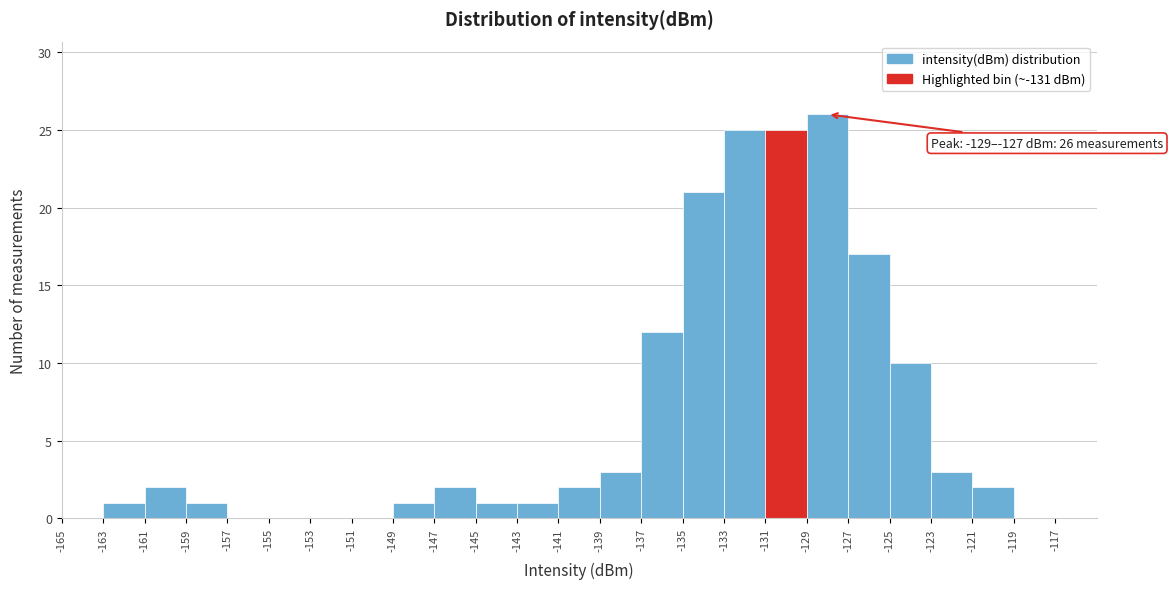

Which range on the x-axis has the tallest bar?

-129 to -127